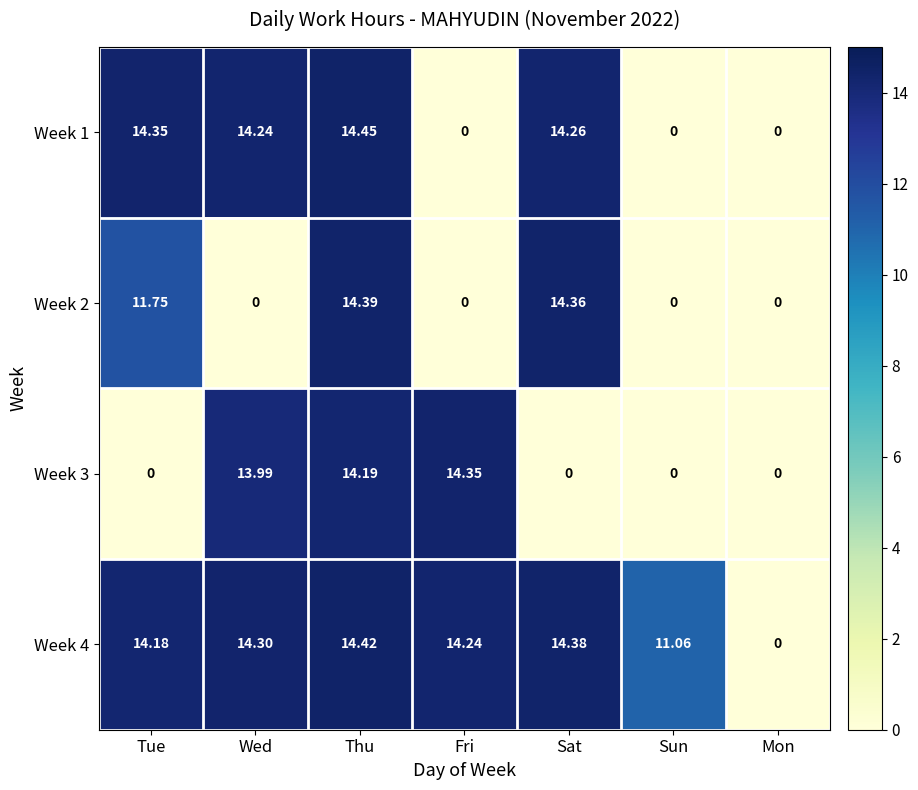

Which series has the widest spread of values?

Week 1